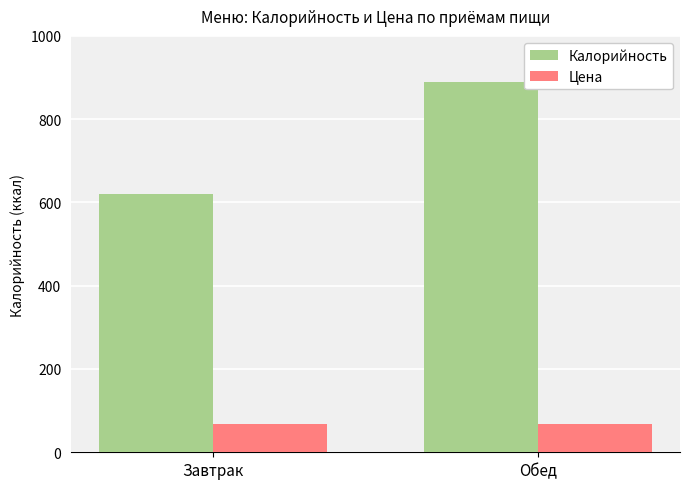

What is the approximate value of Цена at Завтрак?

68.3